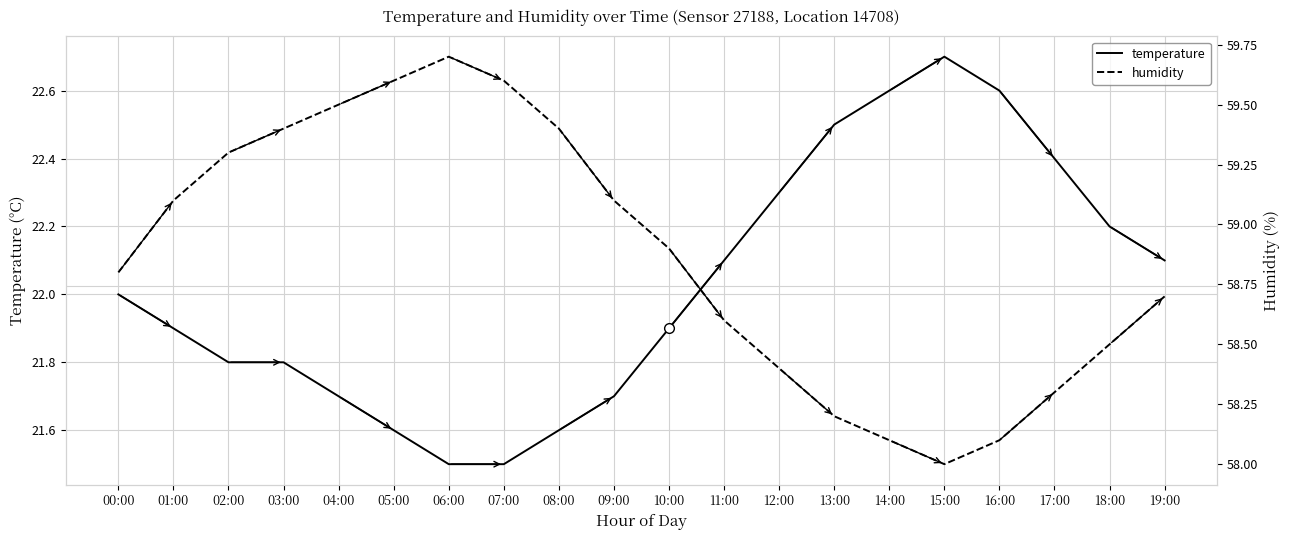

What is the label of the 11th point from the right?

09:00